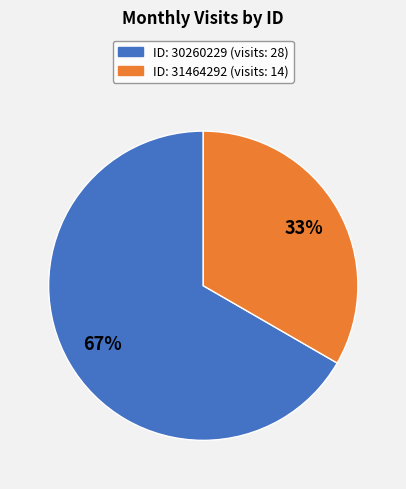

Does any single category account for the majority?

Yes